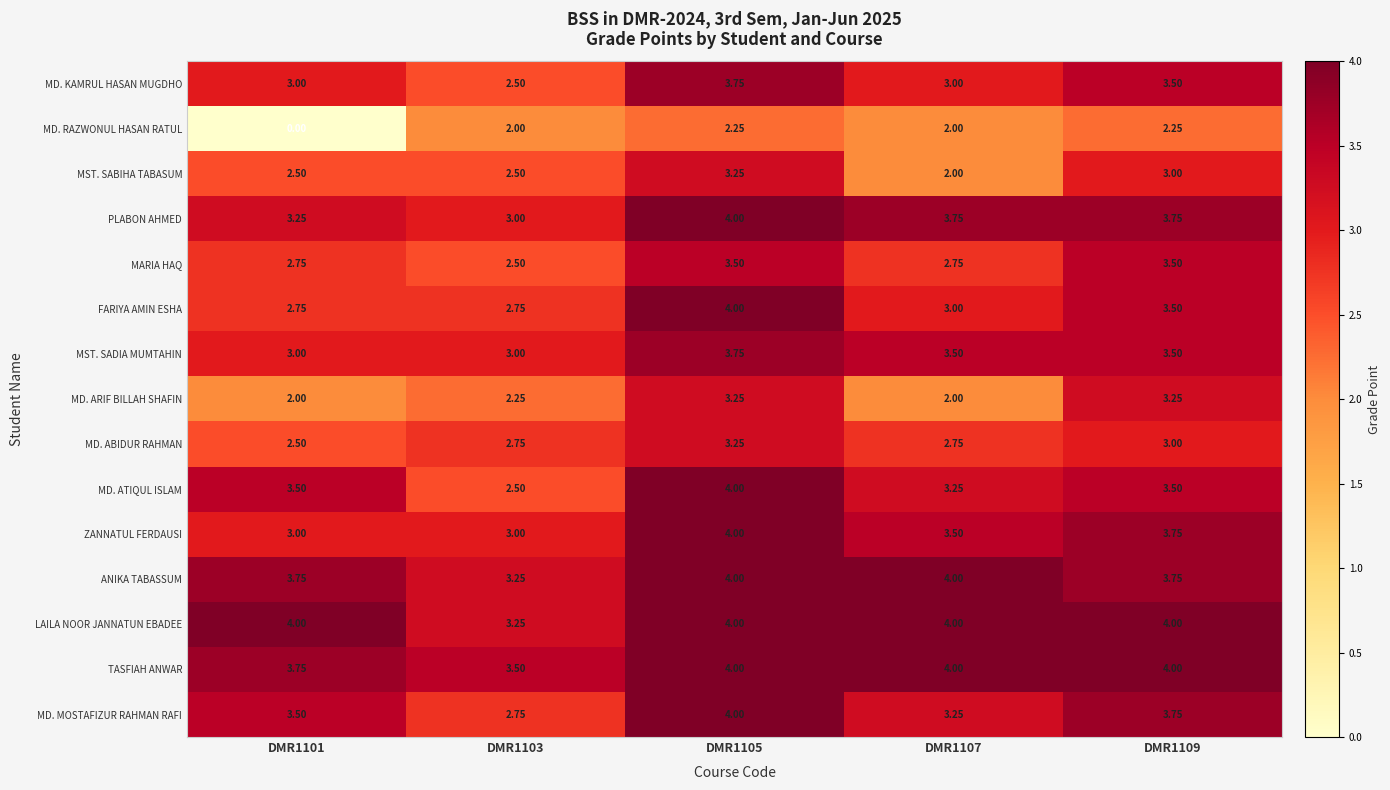

Which series has the widest spread of values?

MD. RAZWONUL HASAN RATUL